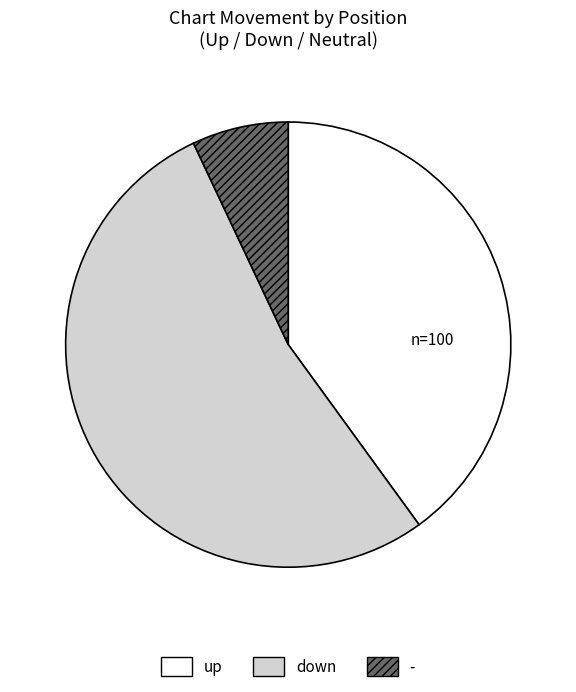

Is the sum of - and up greater than half?

No